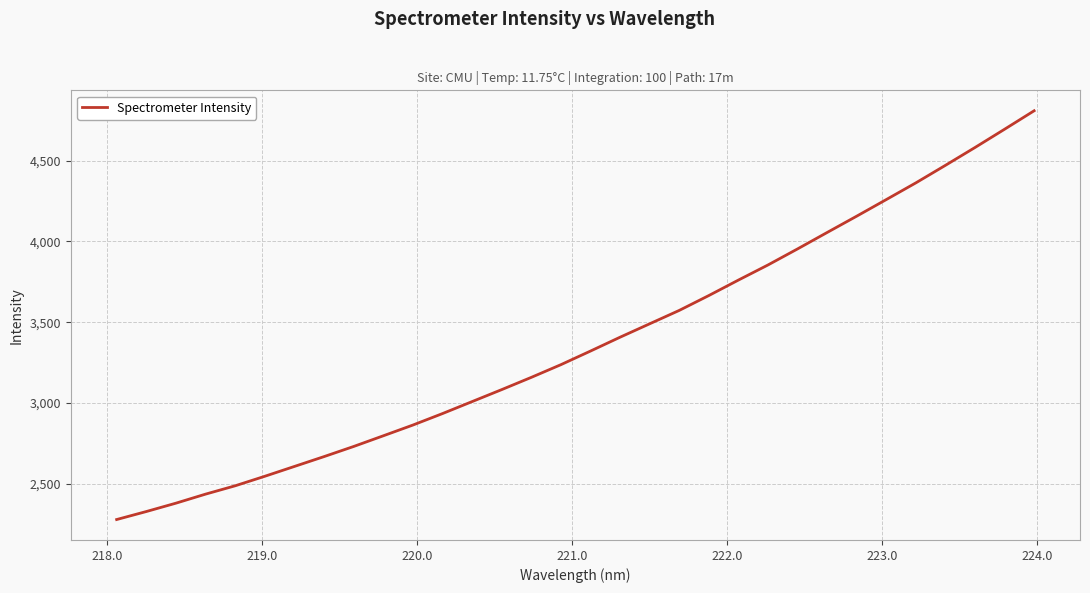

What is the minimum value shown in the chart?

2280.1